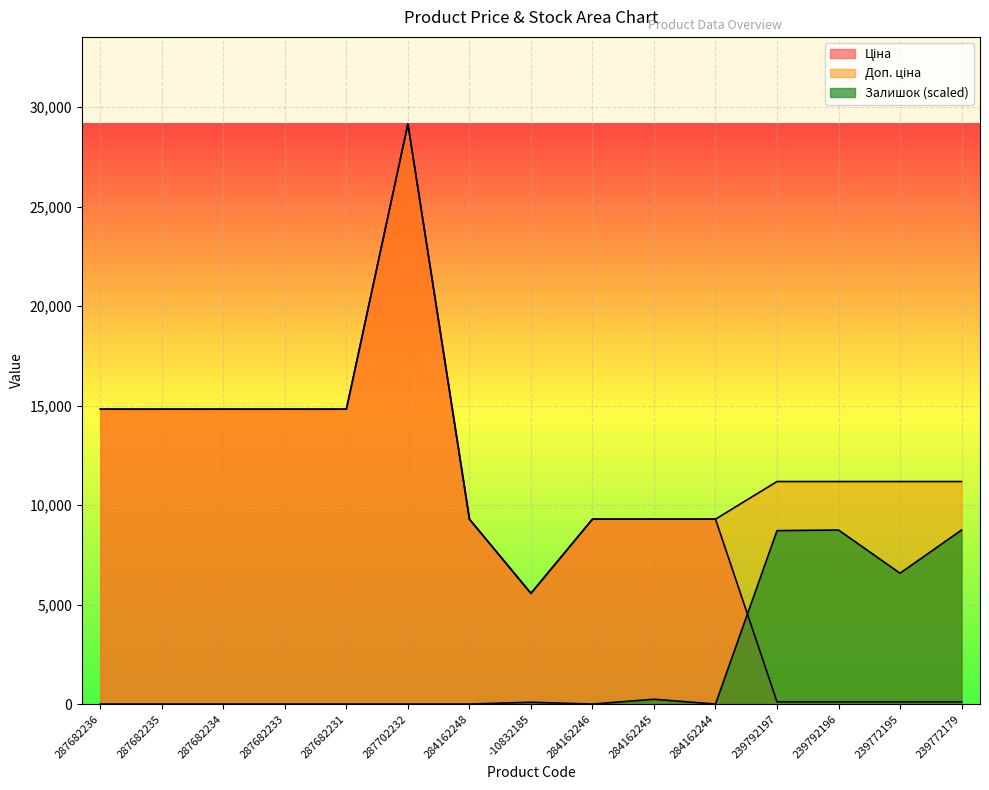

Reading right to left, what are all the values shown in this chart?

Ціна: 111.8	111.8	111.8	111.8	9290.5	9290.5	9290.5	5560.3	9290.5	29152.3	14817.6	14817.6	14817.6	14817.6	14817.6
Доп. ціна: 11182.0	11182.0	11182.0	11182.0	9290.5	9290.5	9290.5	5560.3	9290.5	29152.3	14817.6	14817.6	14817.6	14817.6	14817.6
Залишок: 8745.7	6574.3	8745.7	8715.5	0.0	241.3	0.0	90.5	0.0	0.0	0.0	0.0	0.0	0.0	0.0